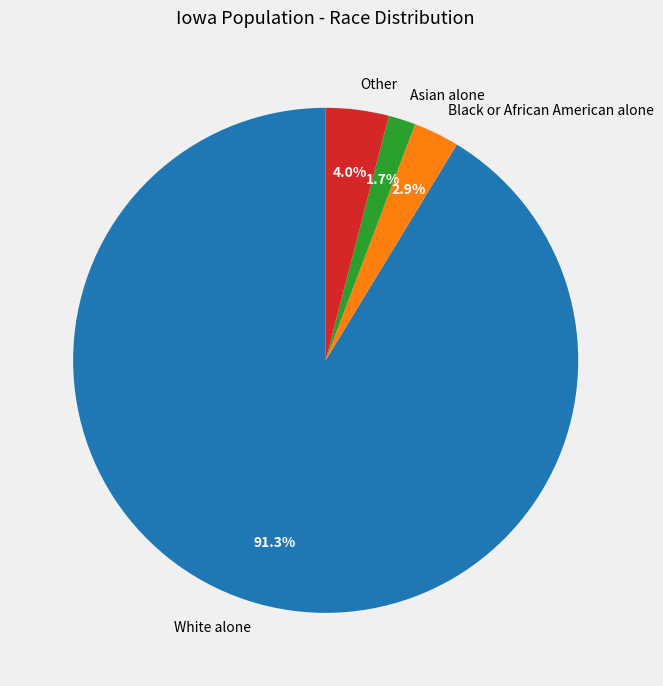

What percentage do Black or African American alone and Other together represent?

6.9%